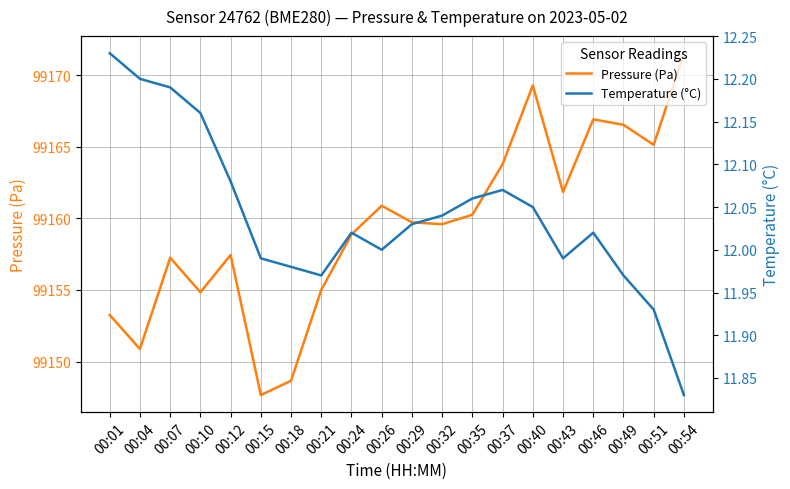

True or false: temperature has more than 0 points higher than both neighbors.

True